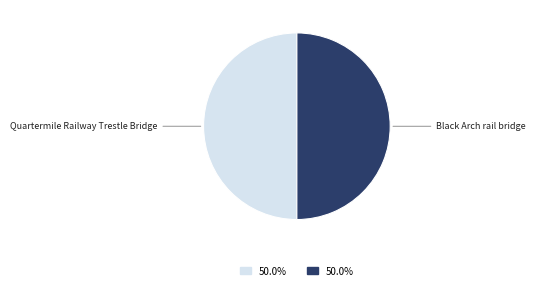

What is the ratio of the value at Black Arch rail bridge to the value at Quartermile Railway Trestle Bridge?

1.0